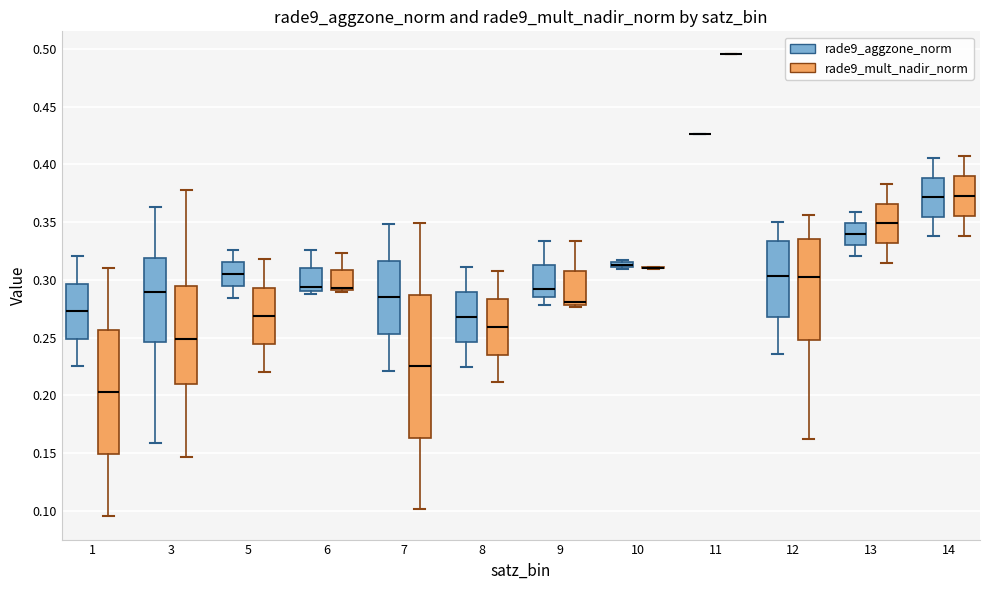

Where is the upper edge of the box for 8 (rade9_aggzone_norm) on the y-axis? The values are not printed on the chart, so give them approximately, as read against the axis.

0.290